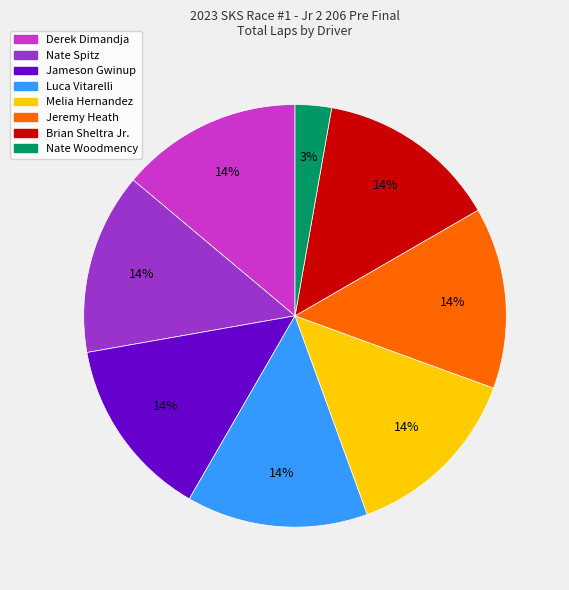

To the nearest percent, what is the average slice percentage?

12%